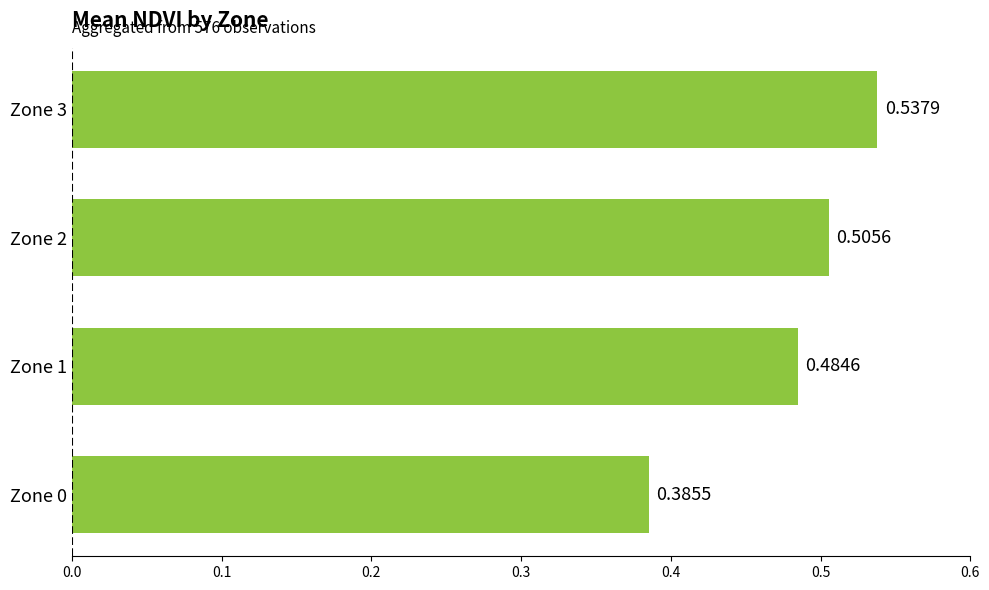

Are the bars horizontal?

Yes